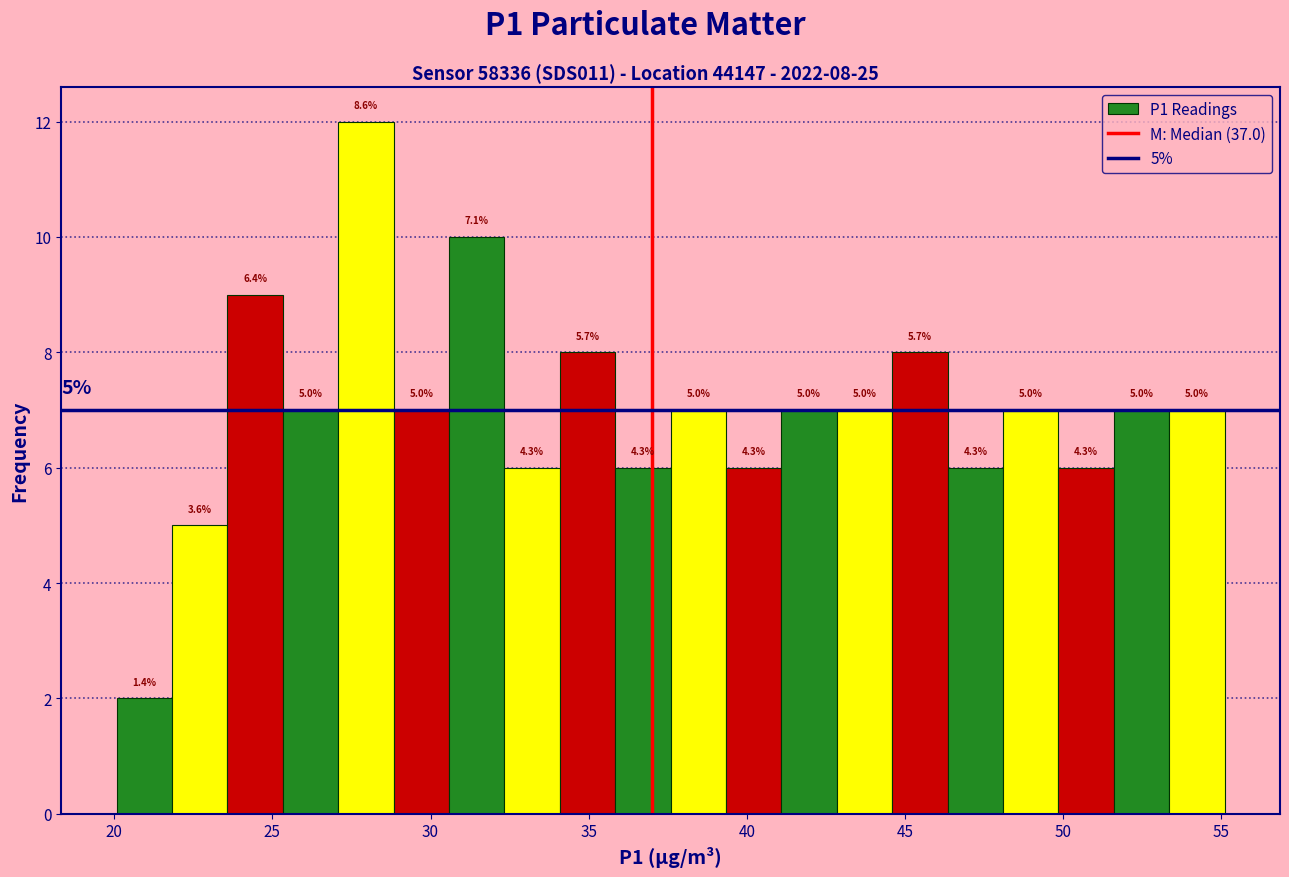

Around what value on the x-axis is the tallest bar? Give the approximate position of its centre, as read against the axis.

28.0